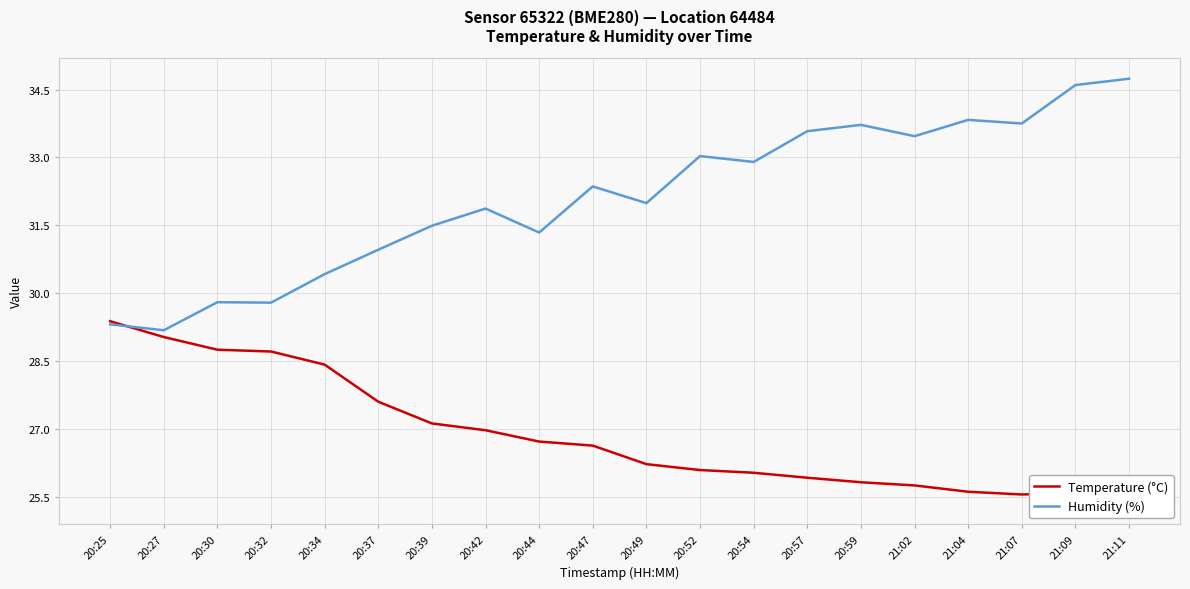

In Humidity (%), how many points are higher than both neighbors (excluding endpoints)?

6